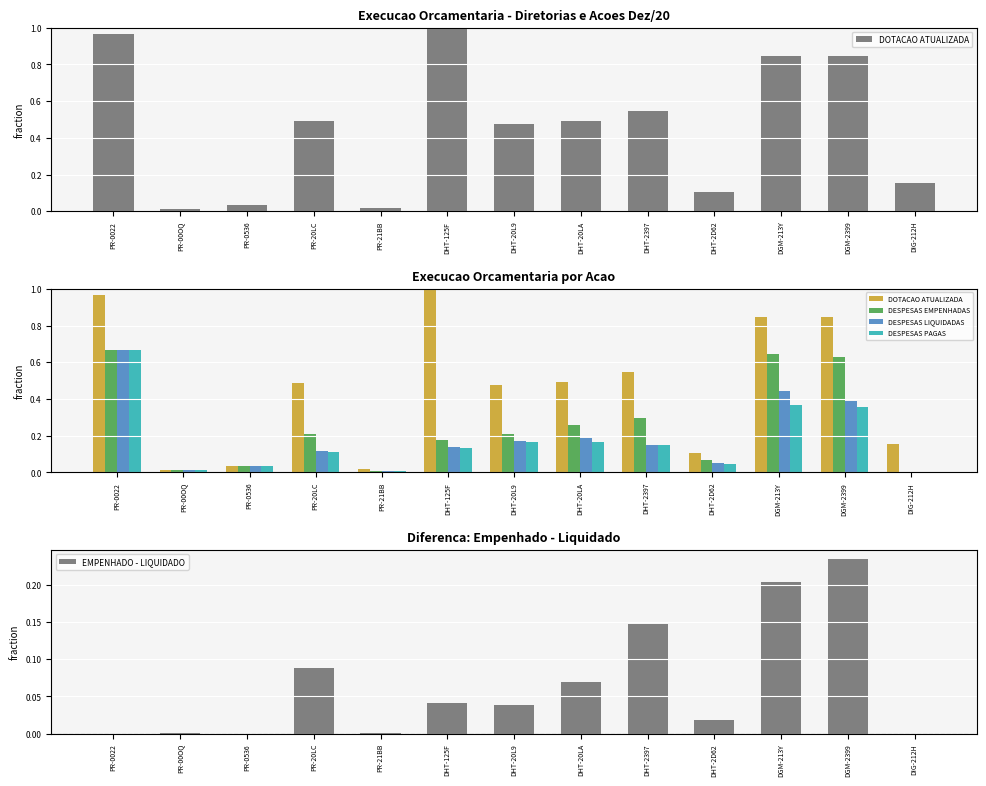

Between PR-00OQ and DHT-20LA, which series saw the biggest shift?

DOTACAO ATUALIZADA